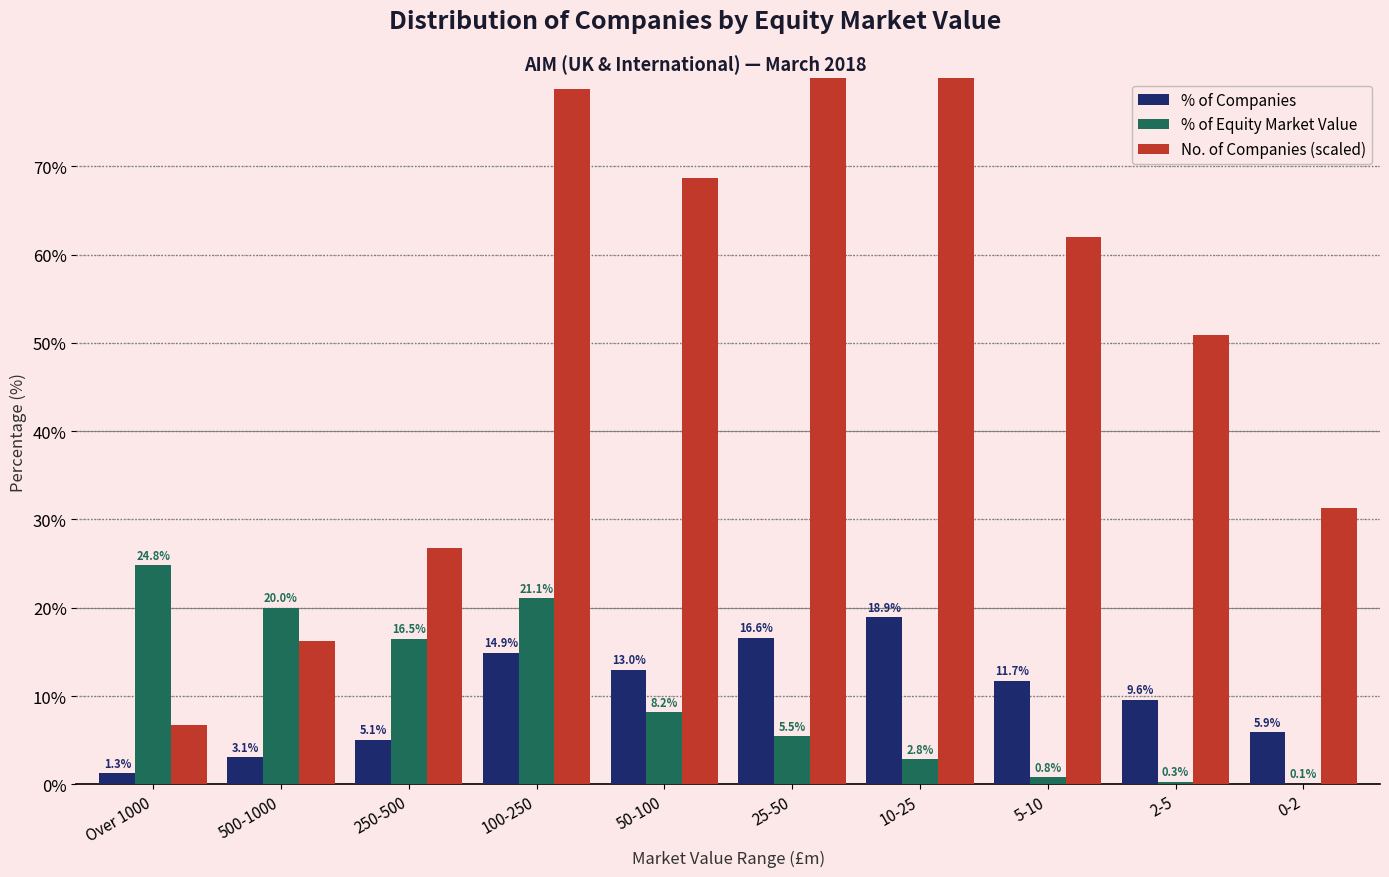

Which category has the highest value across all series?

10-25